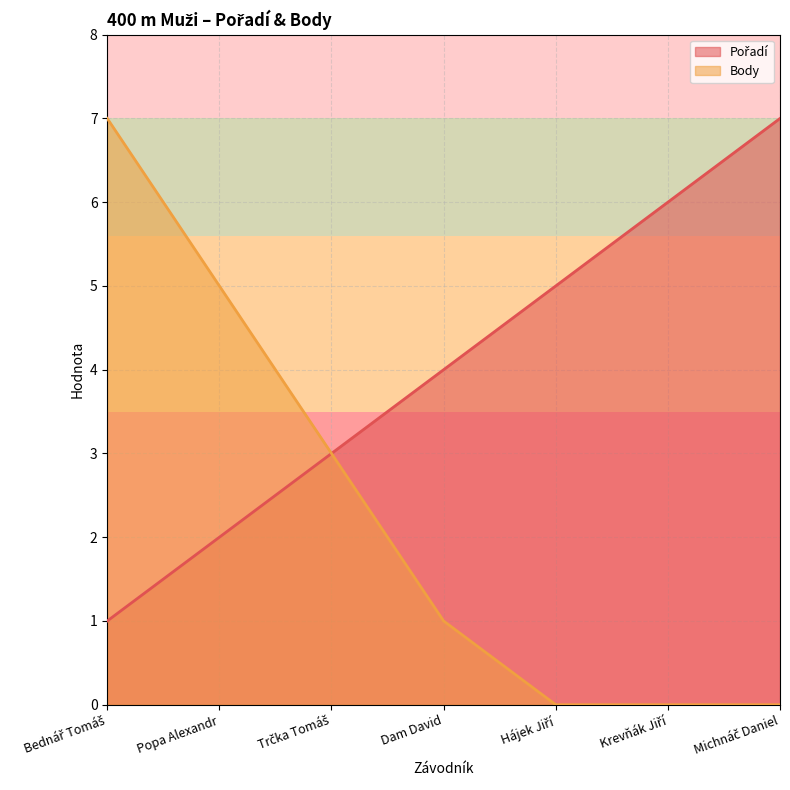

What is the sum of the Body values at Popa Alexandr and Dam David?

6